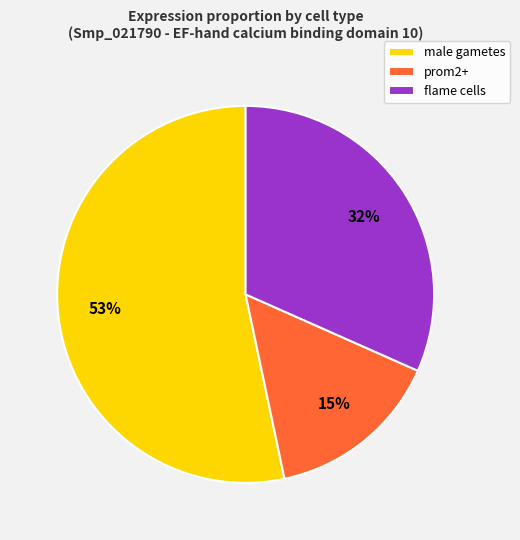

The male gametes slice represents 53% of the pie. True or false?

True